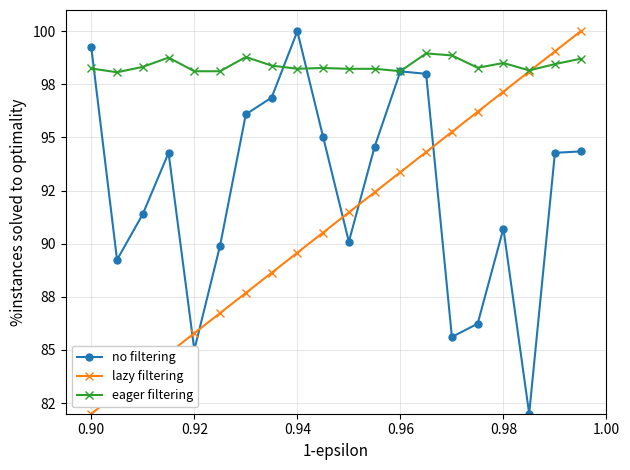

Is this an area chart (filled region under the line)?

No